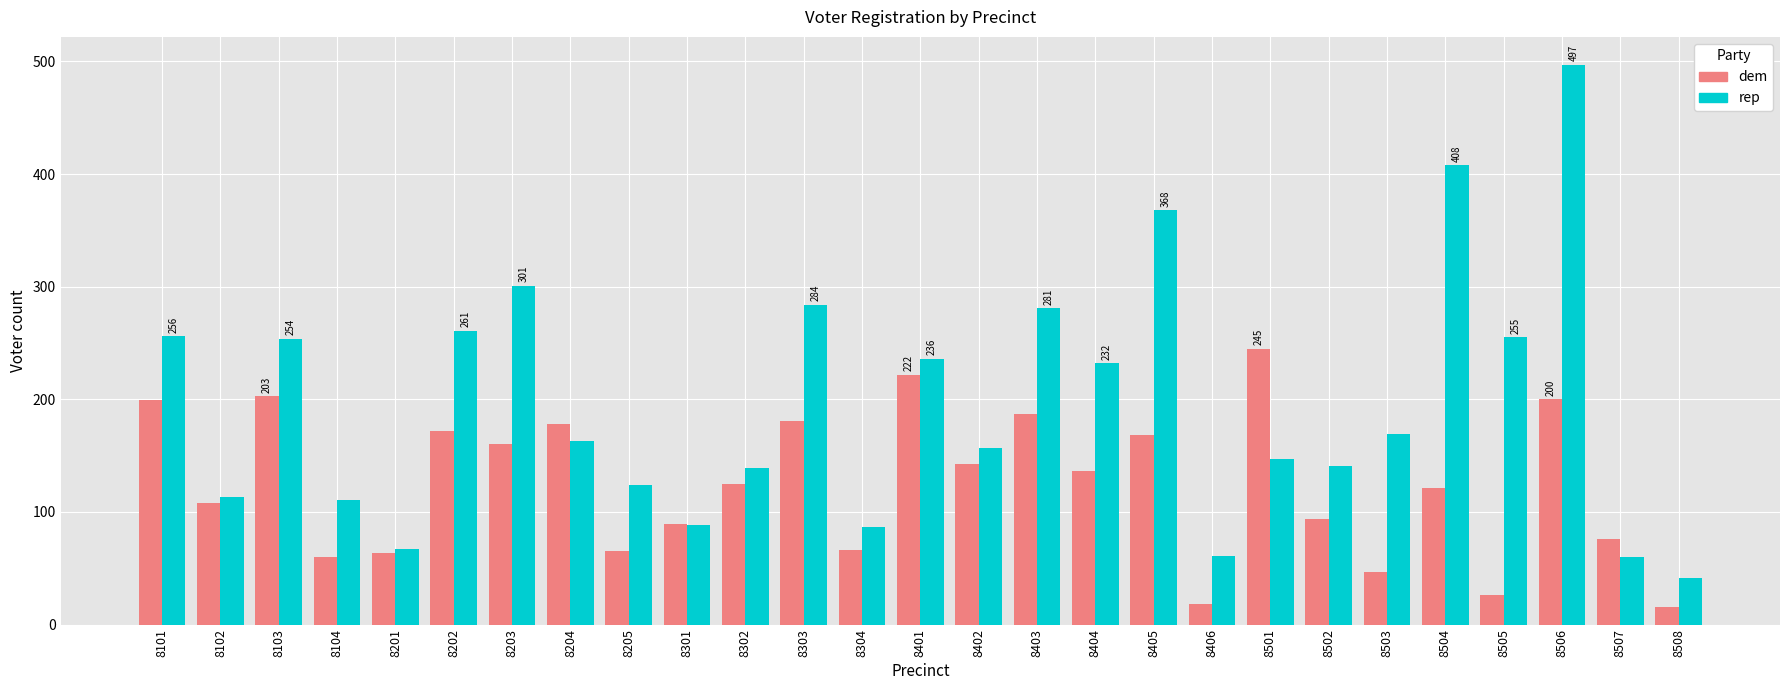

Read the rep value at 8502, to the nearest 50.

150